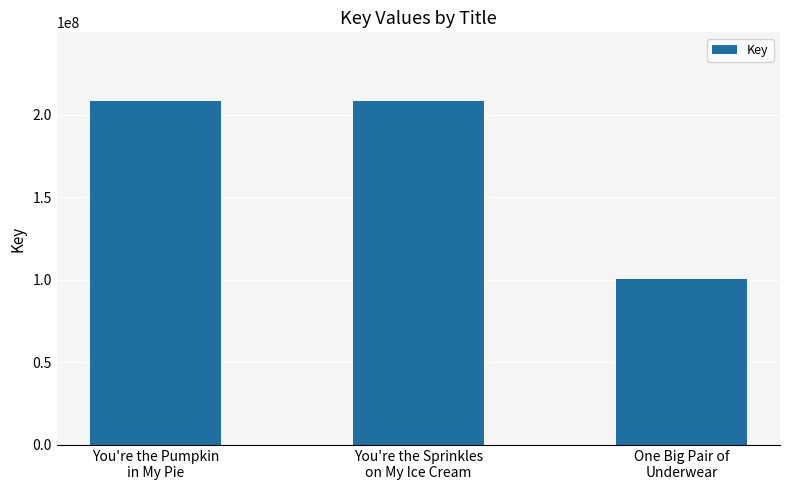

The value at You're the Pumpkin
in My Pie is 285498437. True or false?

False